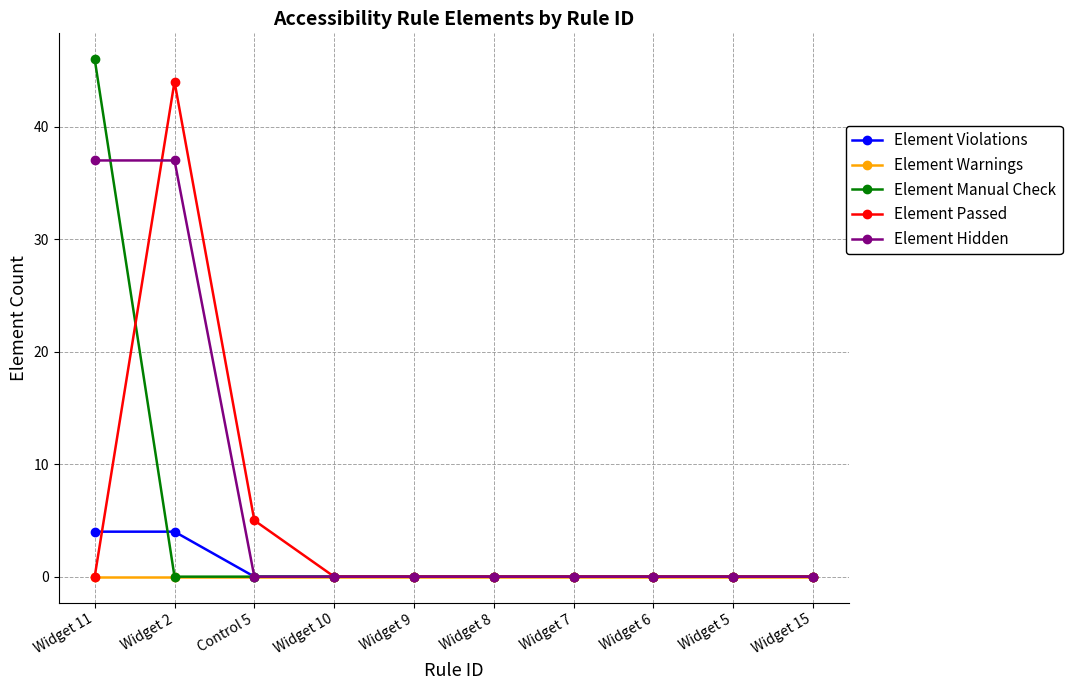

What is the label of the 6th point from the left?

Widget 8